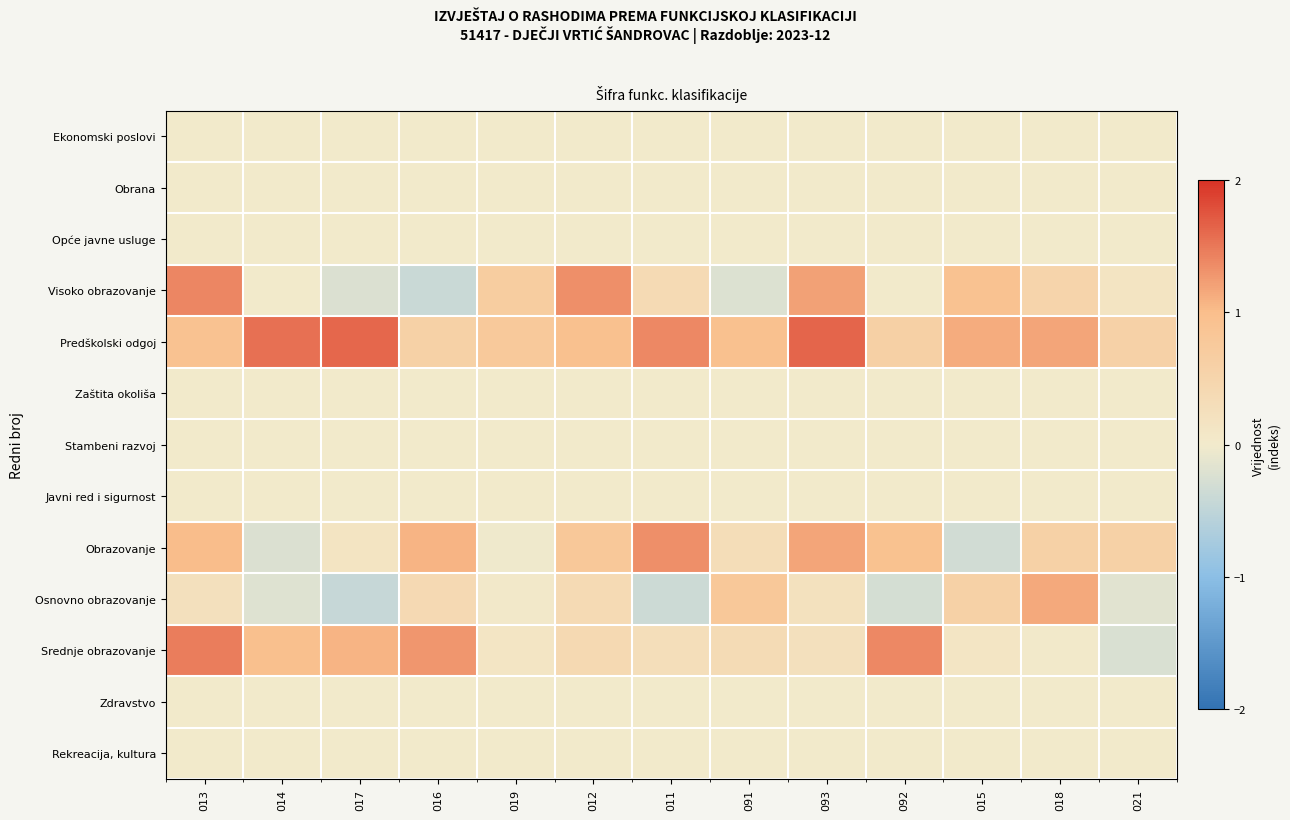

Is it true that Predškolski odgoj equals 0.6 at 021?

True